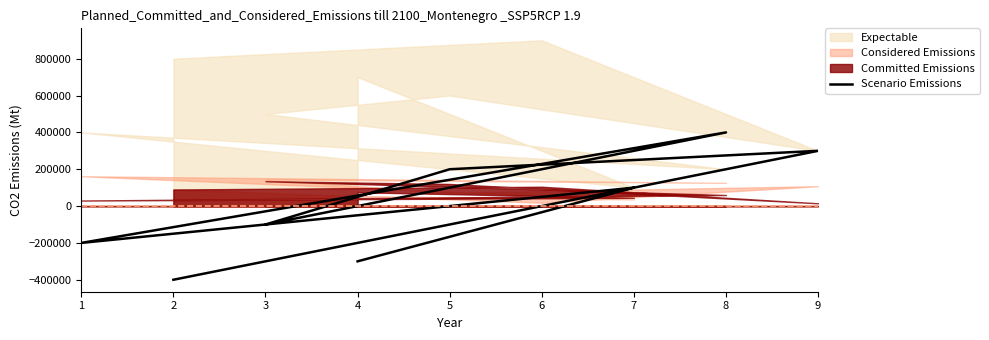

Which label corresponds to the largest value in the chart?

8